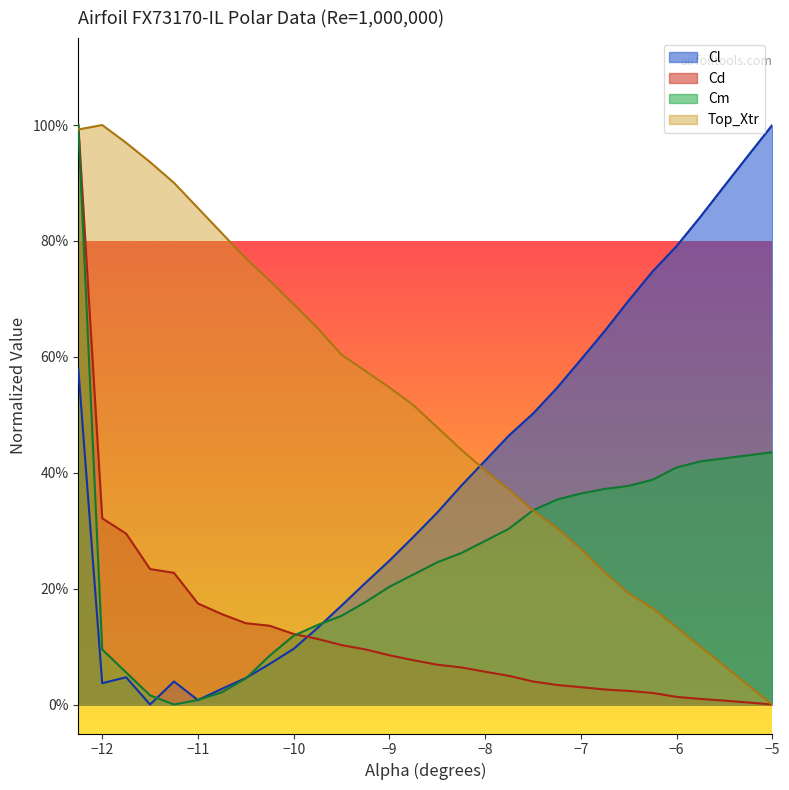

What position from the right is −12?

29